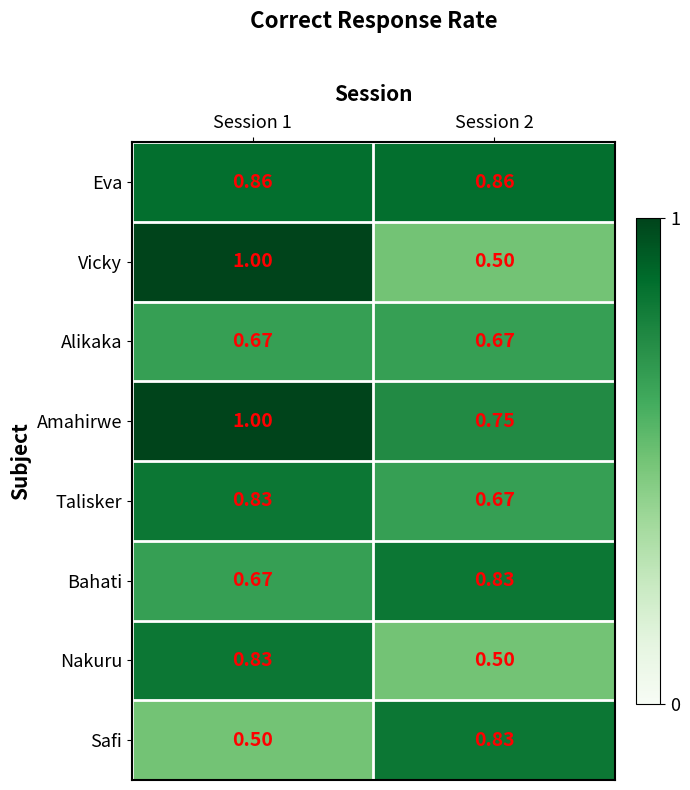

What is the spread (max minus min) of values at Session 2?

0.4